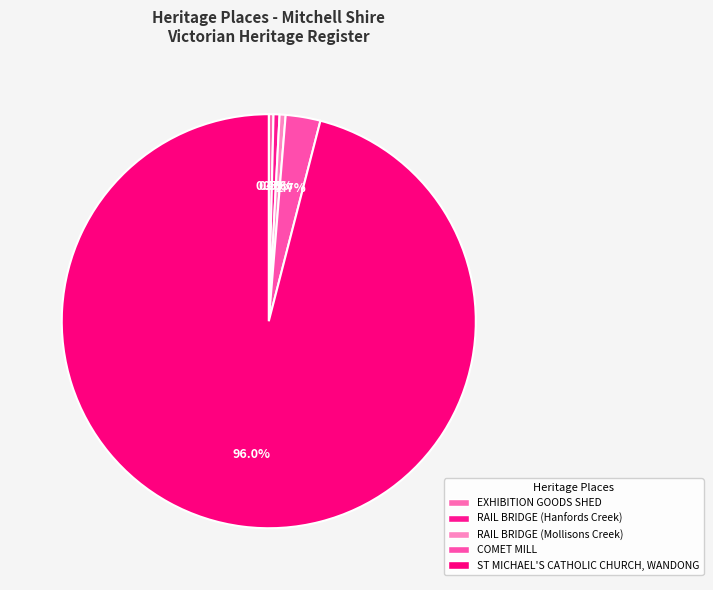

Is there a majority slice in this chart?

Yes